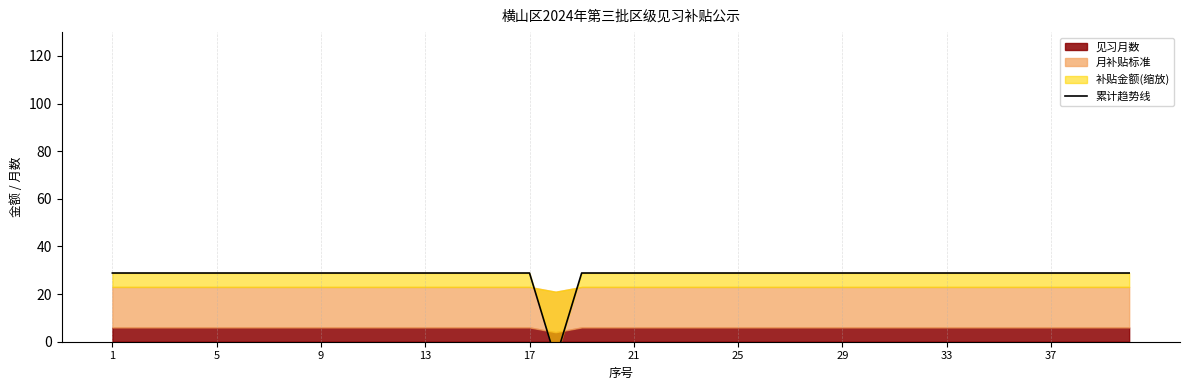

The chart shows a value of 28.8 at 10. True or false?

True